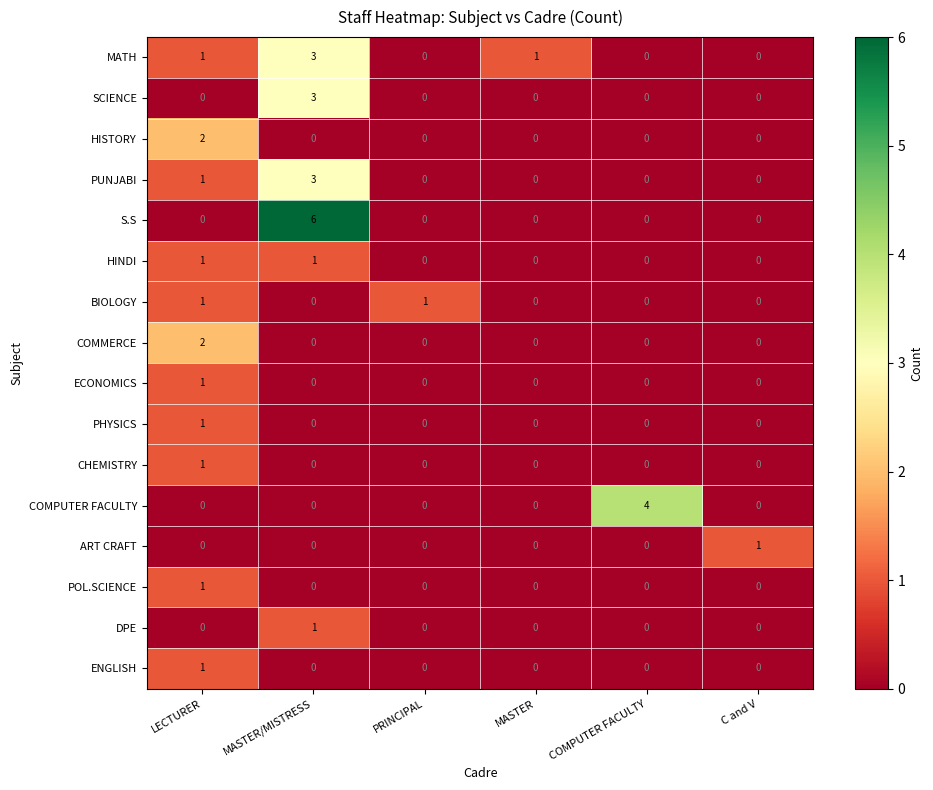

Is it true that PUNJABI equals -1 at COMPUTER FACULTY?

False